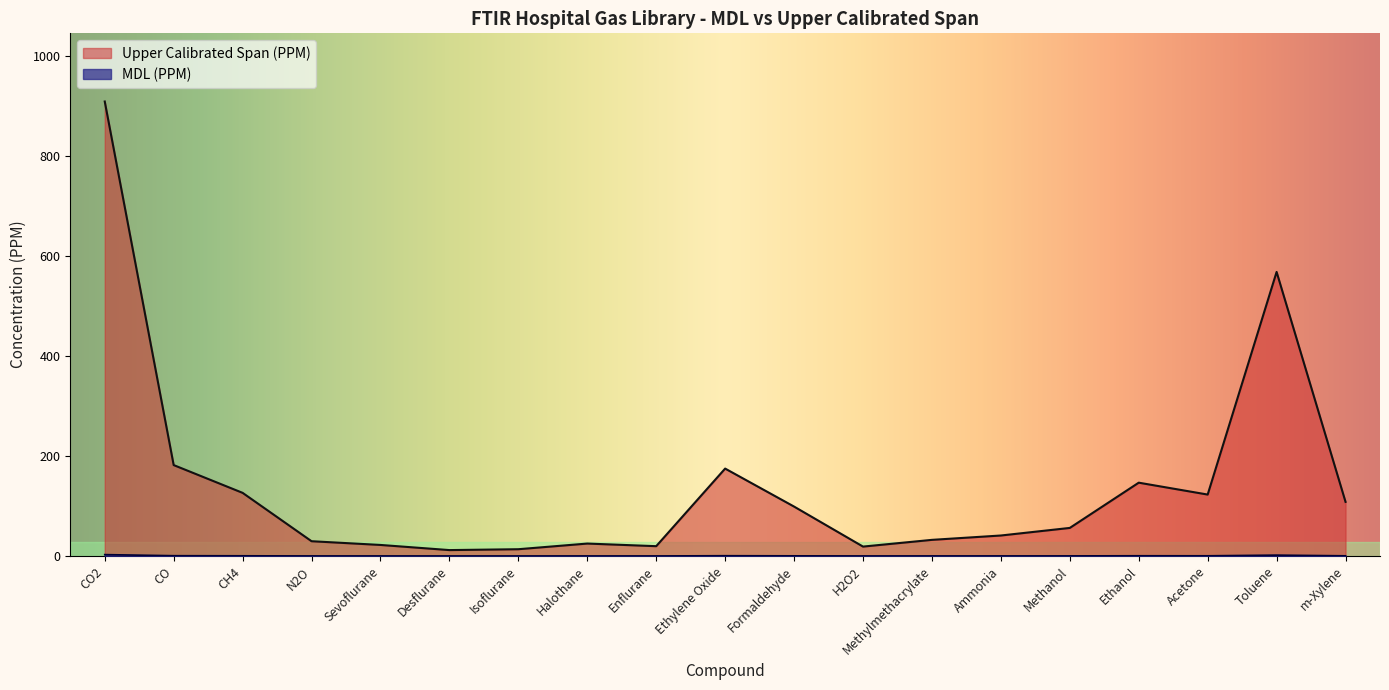

Which series has the largest total across all categories?

Upper Calibrated Span (PPM)